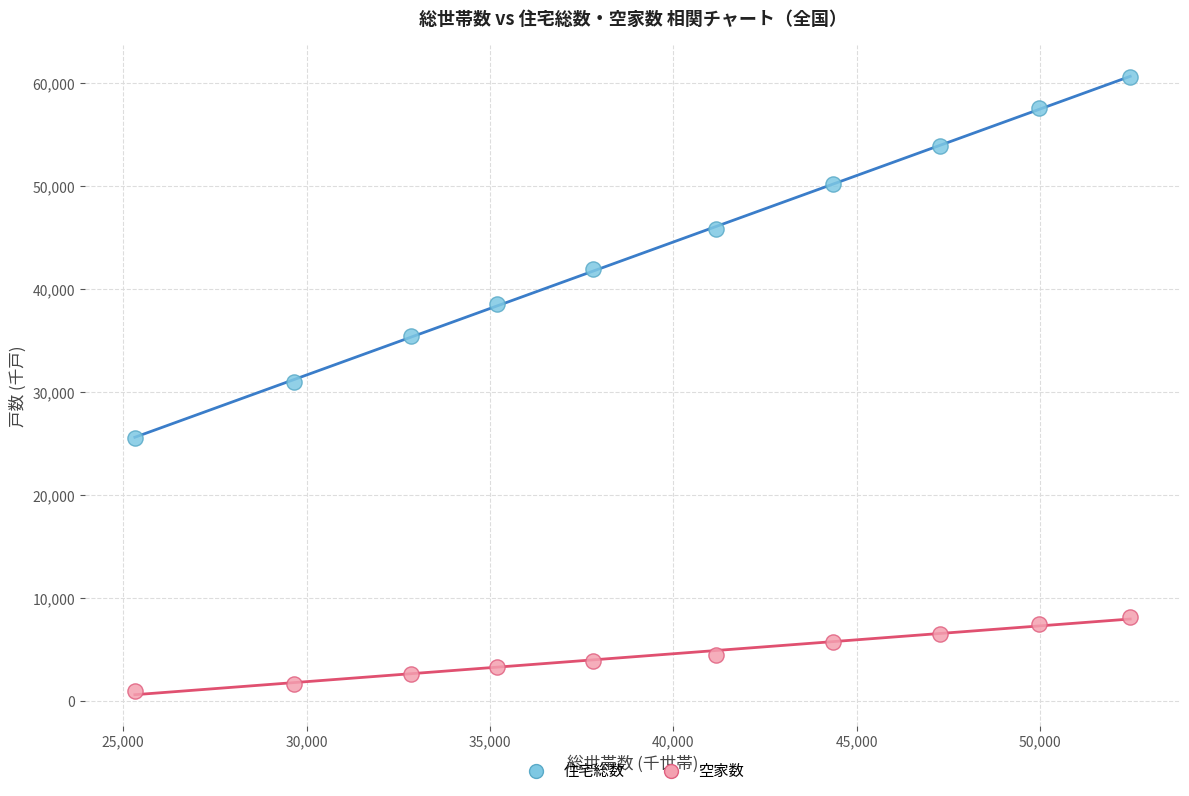

Across all data points, what is the range of X values (max minus min)?

27133